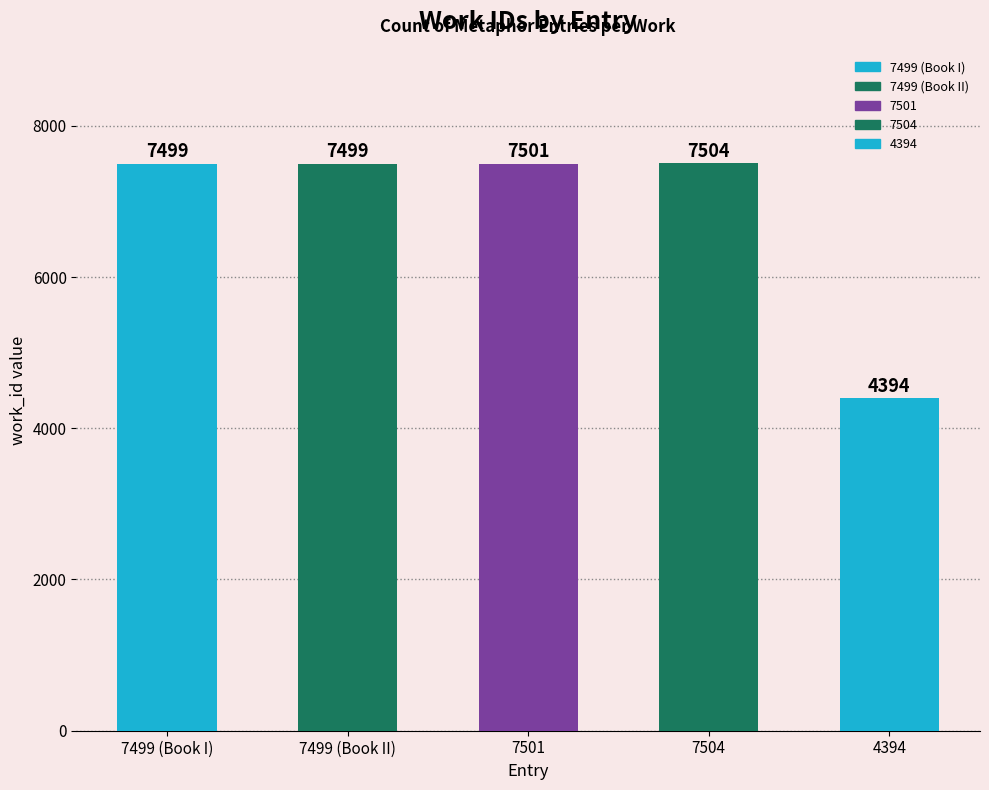

The value at 4394 is 4394. True or false?

True